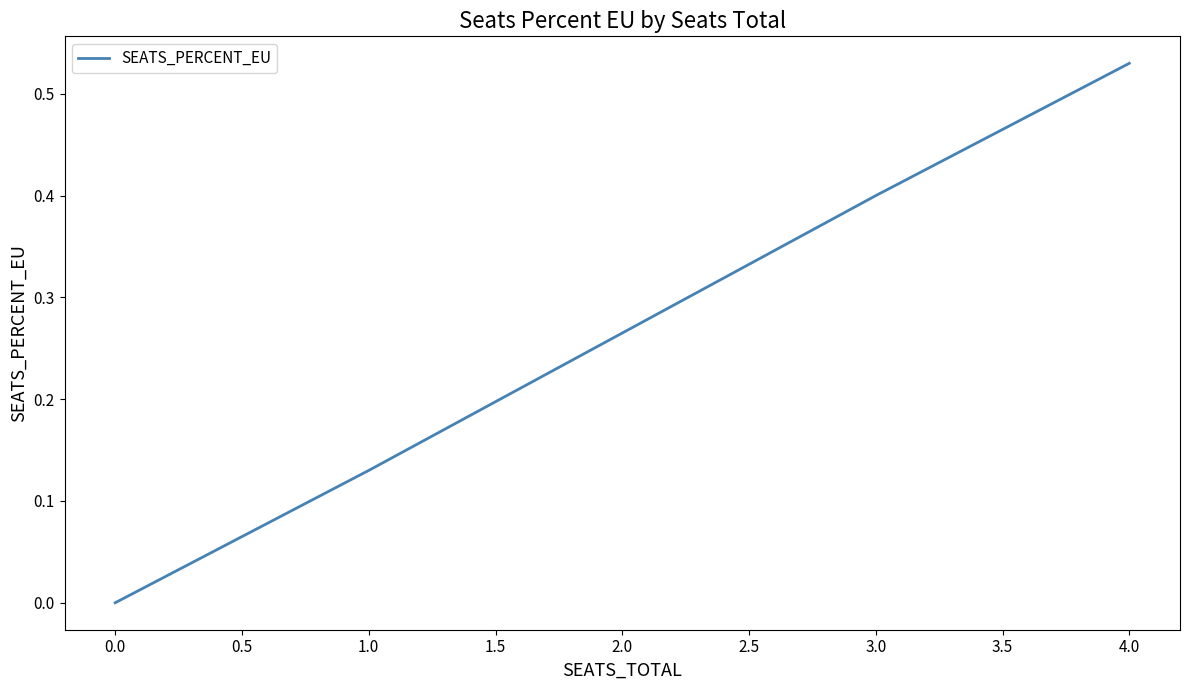

The value at 0.0 is -0.3. True or false?

False